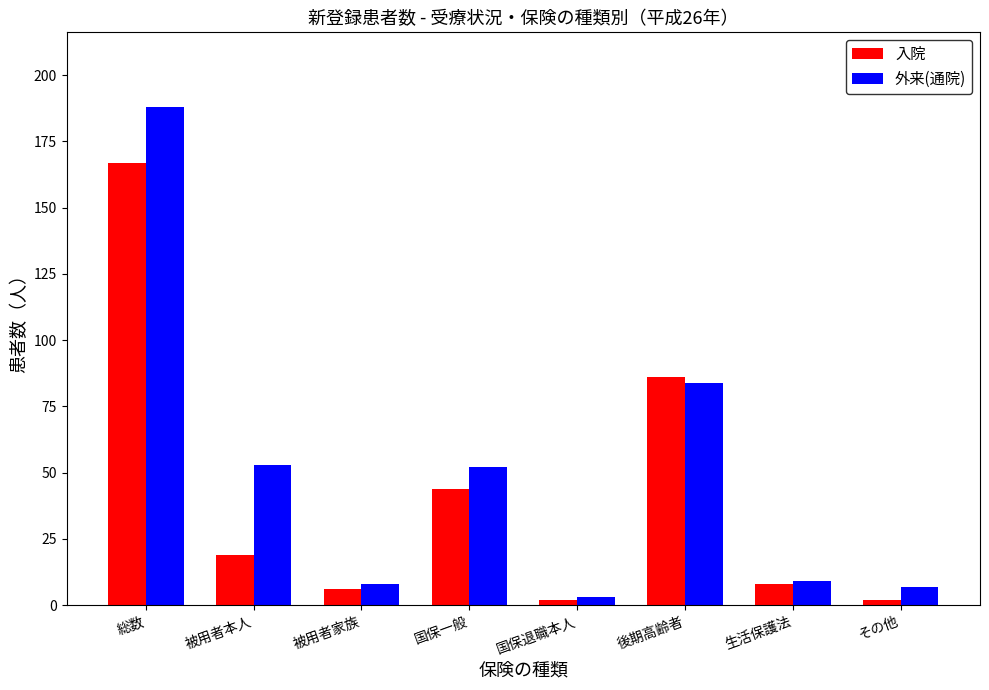

Is it true that 入院 equals 19 at 被用者本人?

True